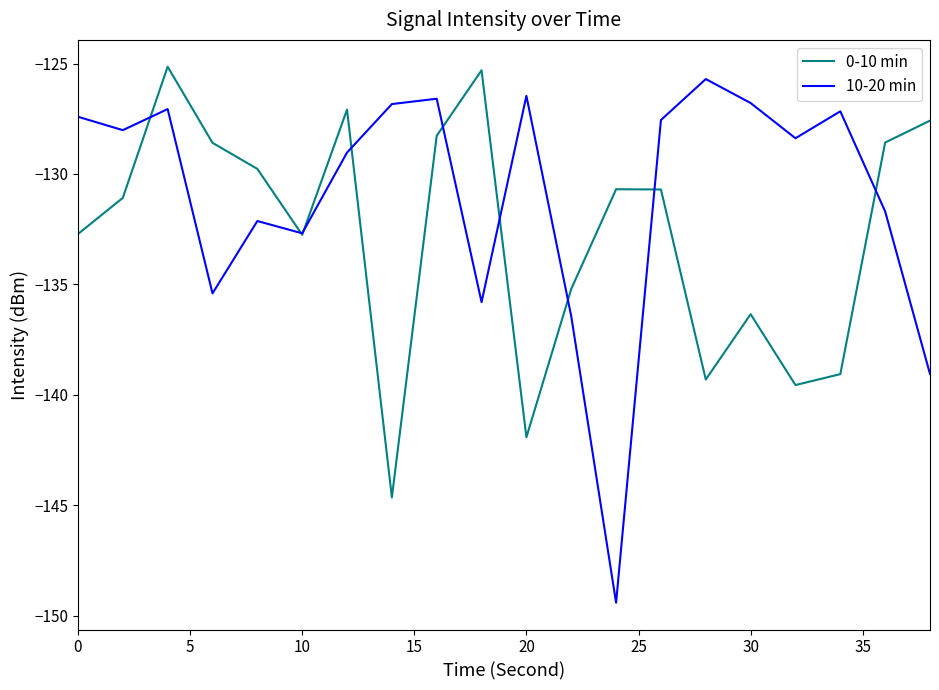

What is the smallest value displayed?

-149.4